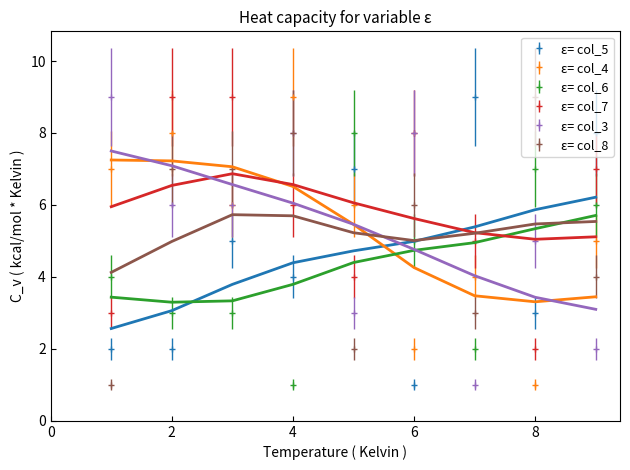

At which category is the sum across all series the highest?

3